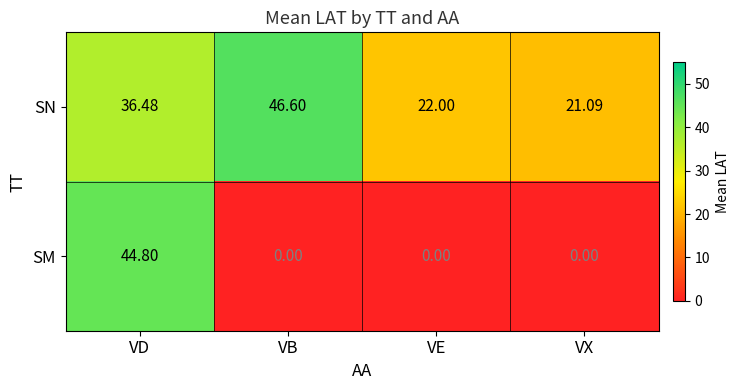

At which label does SN first exceed 36?

VD